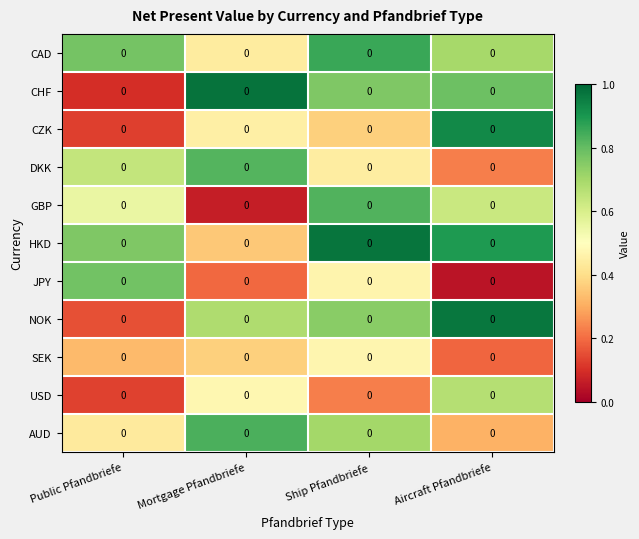

Is it true that CZK equals 0.4 at Ship Pfandbriefe?

True